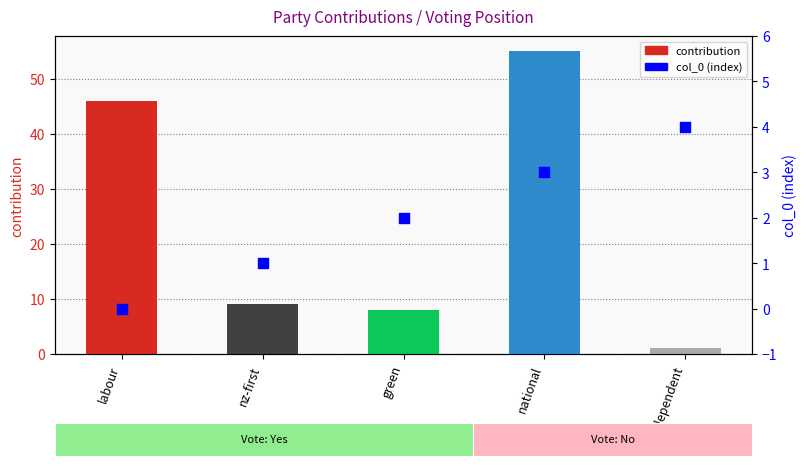

Is the value of contribution at independent greater than the value of col_0 (index) at nz-first?

No